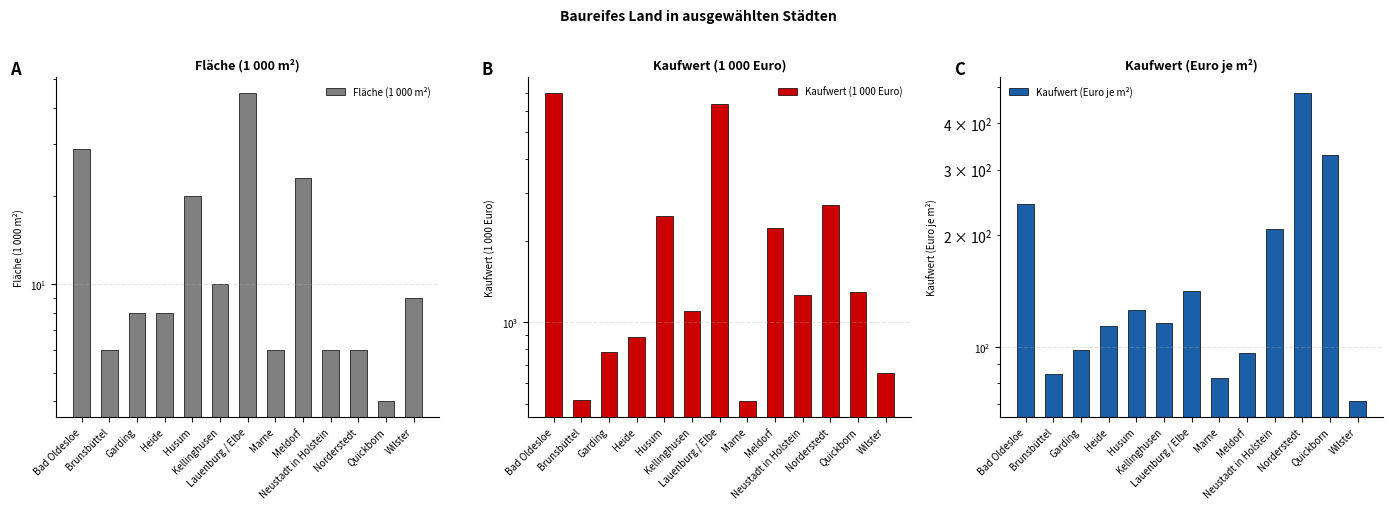

How many groups of bars are there?

13